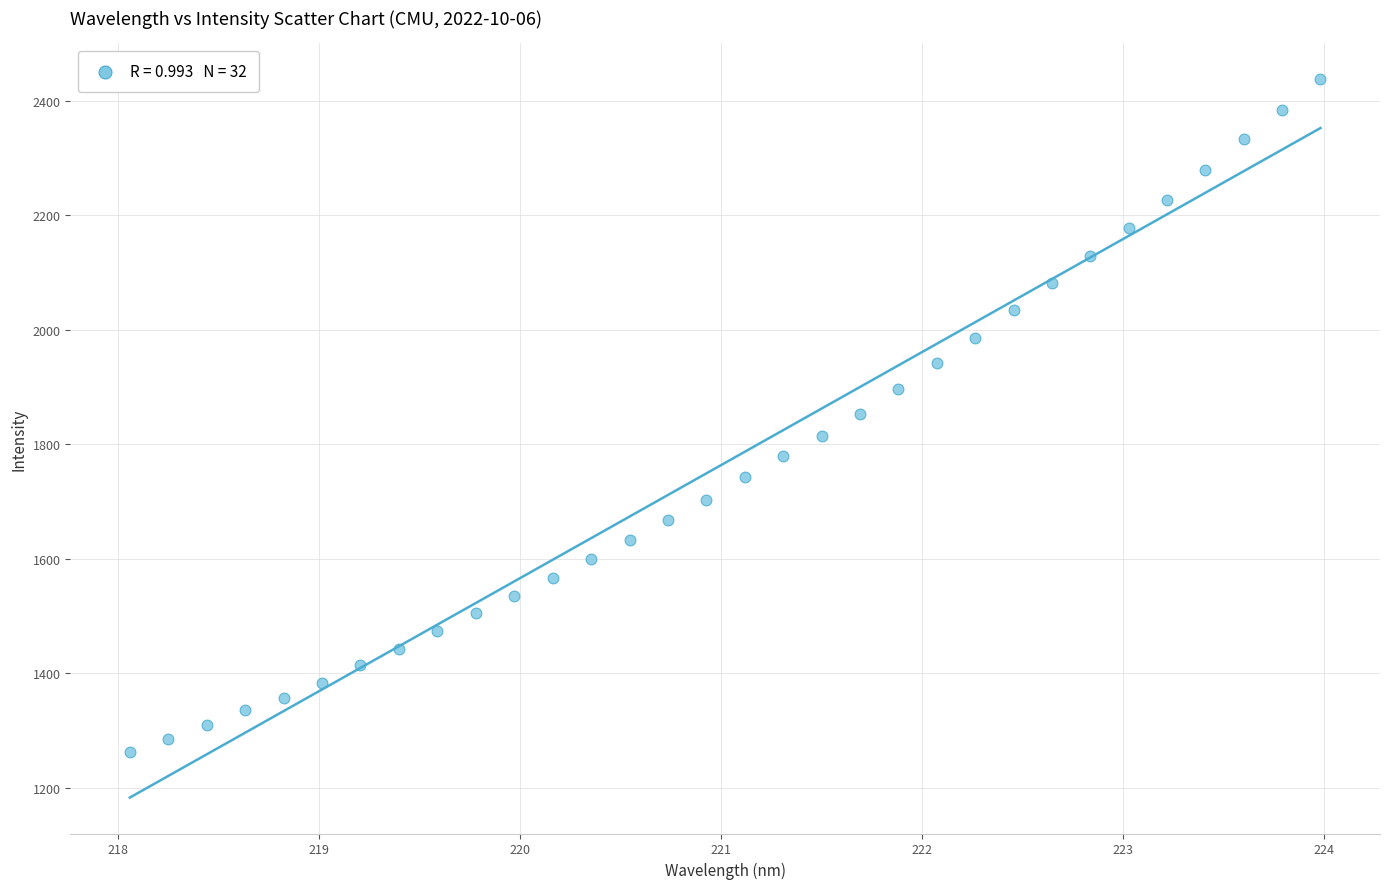

What is the range of X values (max minus min)?

5.9